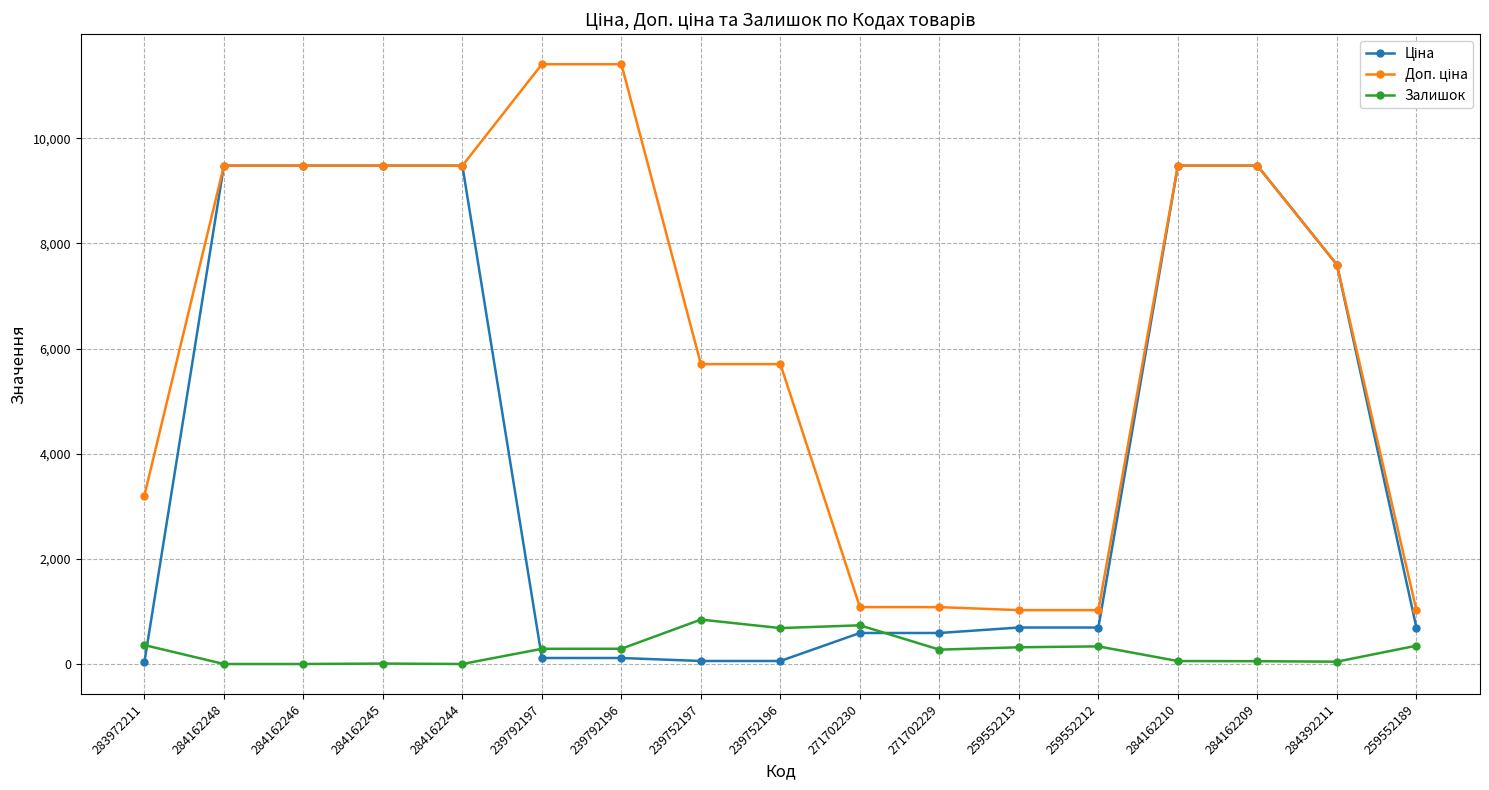

The Залишок series shows 335.0 at 259552212. True or false?

True